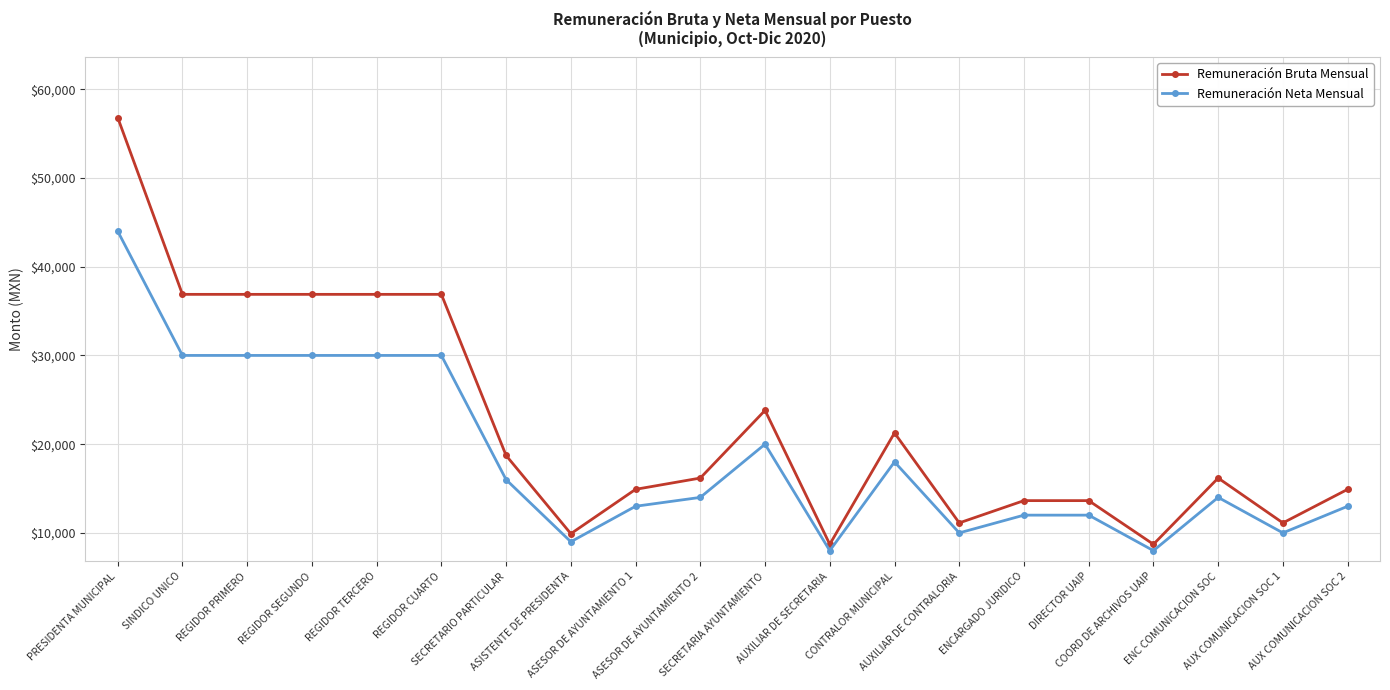

True or false: Remuneración Neta Mensual and Remuneración Bruta Mensual cross at least once.

False